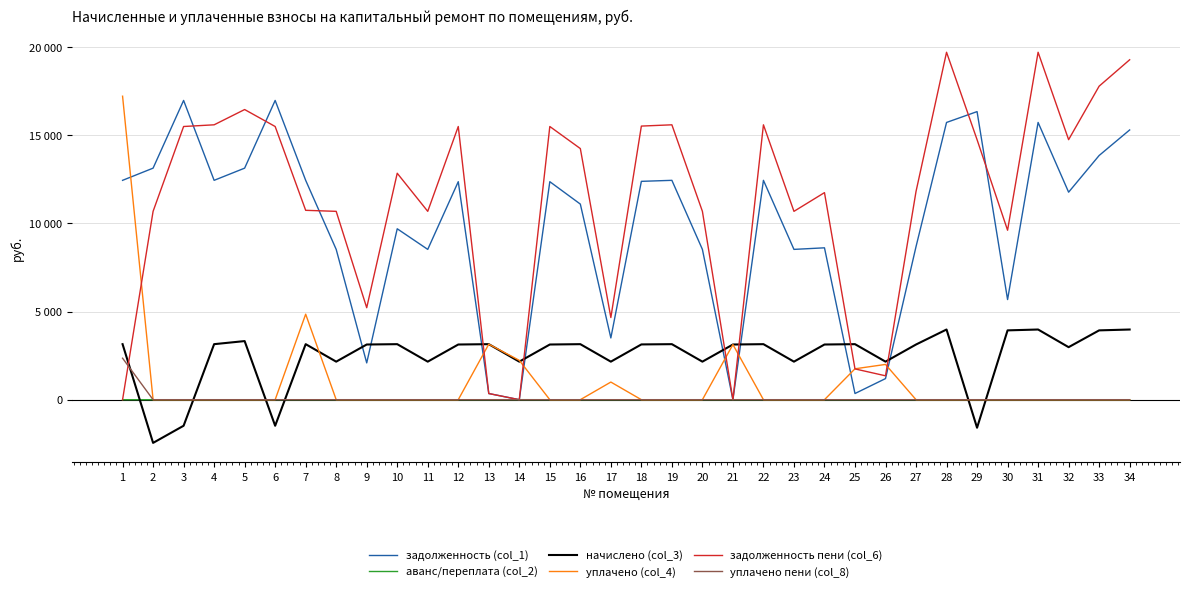

What is the total value across all series at 11?

21365.3